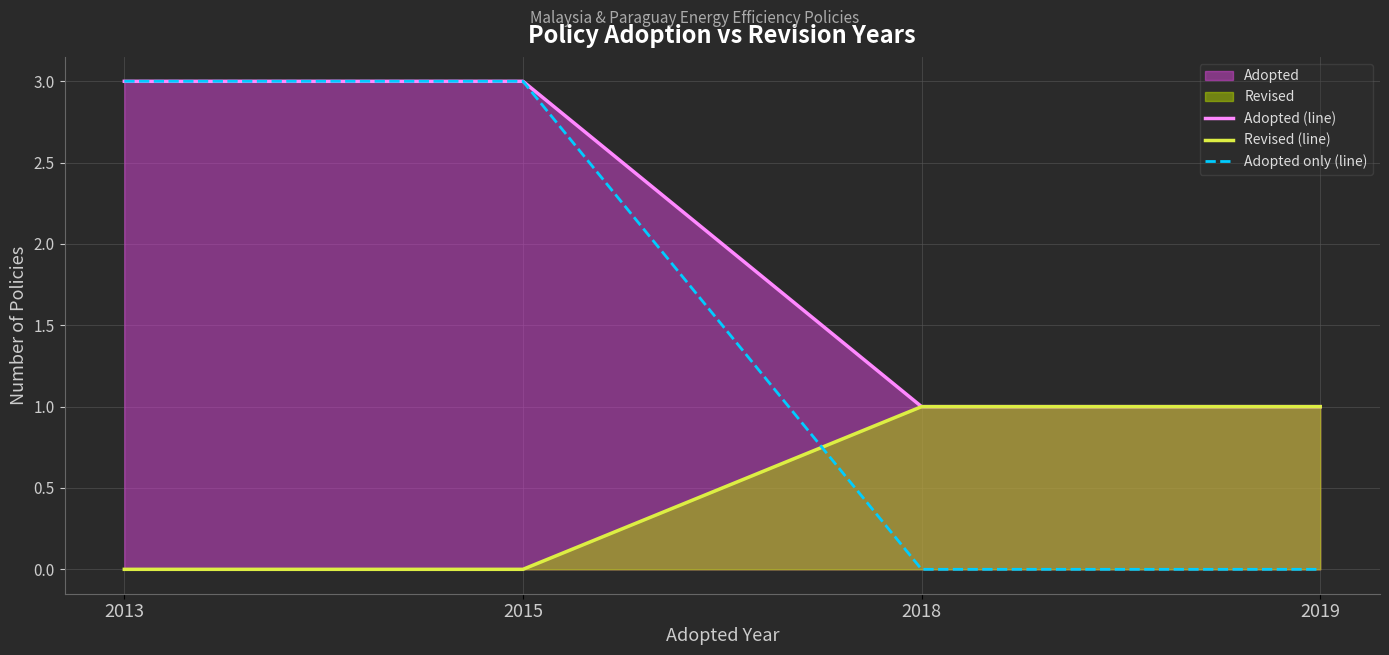

True or false: Adopted (line) and Revised (line) cross at least once.

False